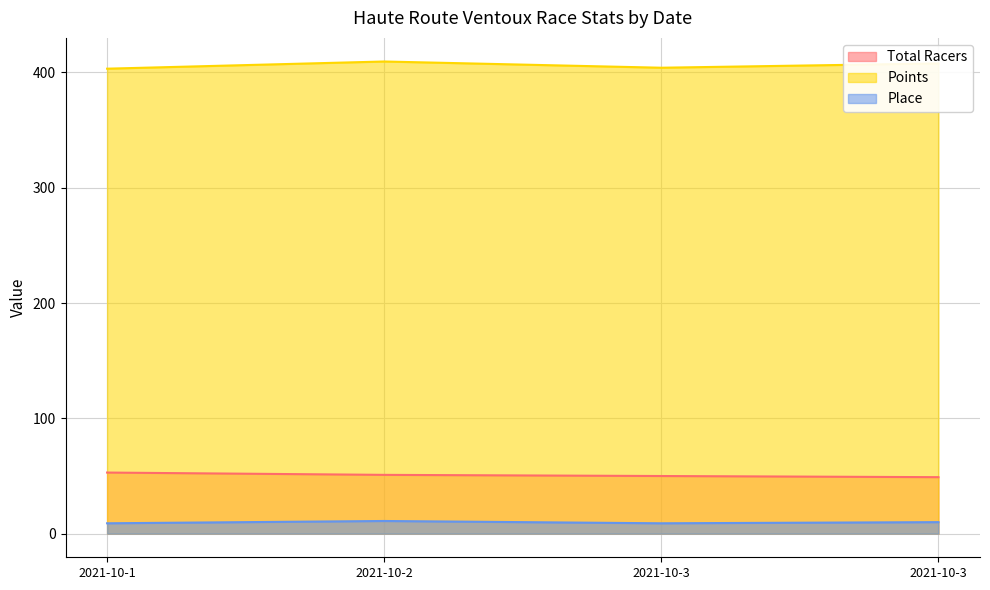

What is the difference between the Points values at 2021-10-3 and 2021-10-3?

3.7